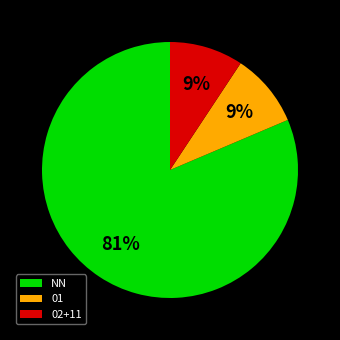

Count the number of slices in the pie.

3